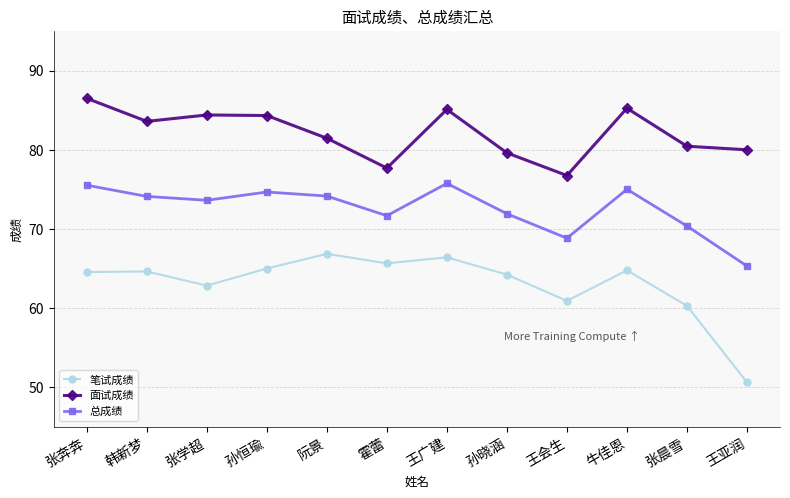

What is the sum of all 笔试成绩 values?

756.7